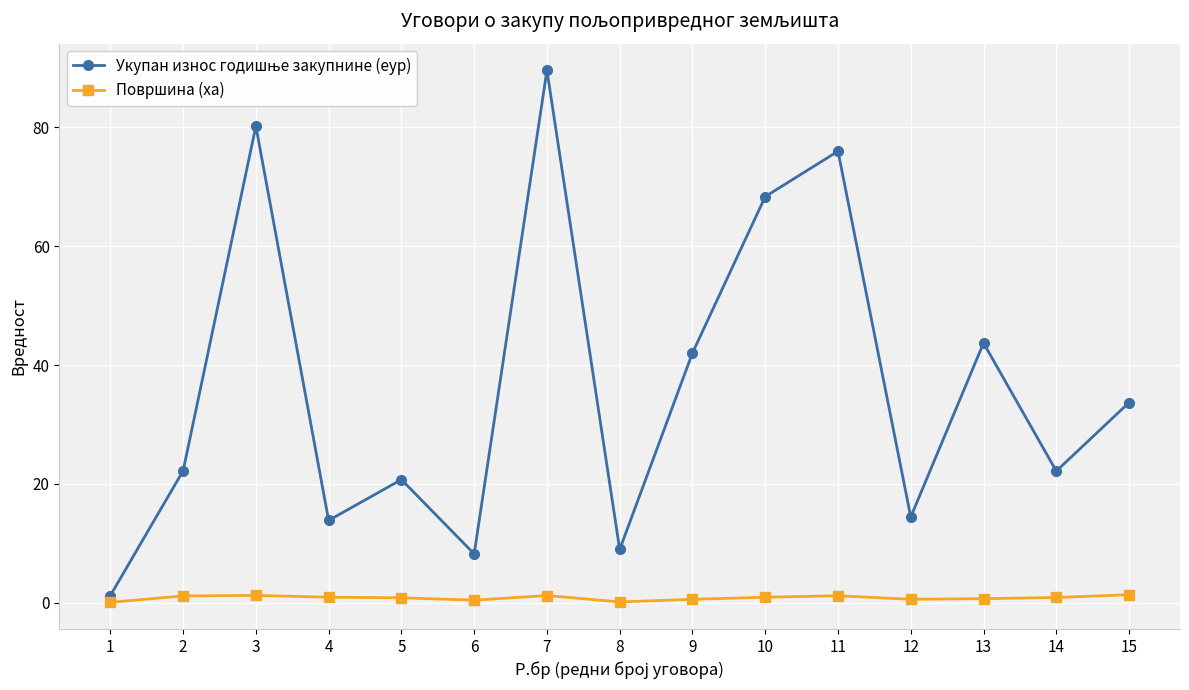

Which label corresponds to the largest value in the chart?

7